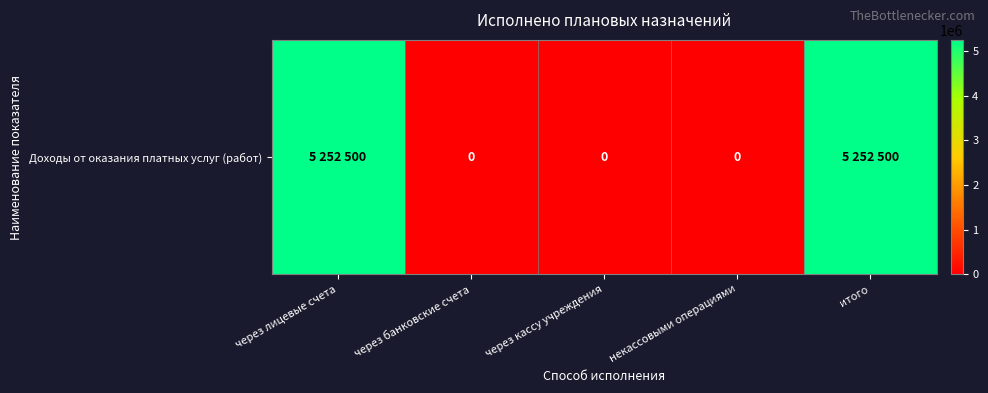

What is the difference between the second highest and second lowest values?

5252500